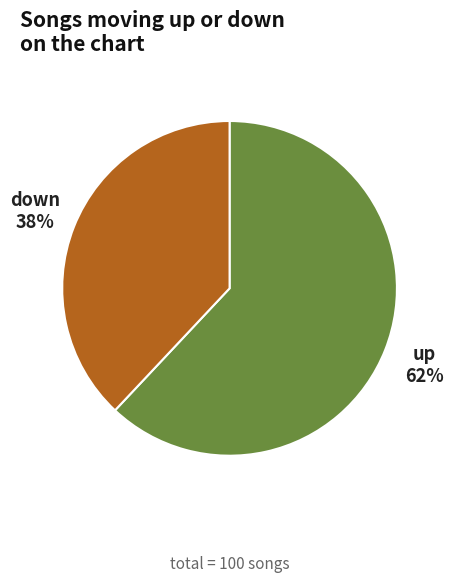

Rank the categories by value from lowest to highest.

down, up